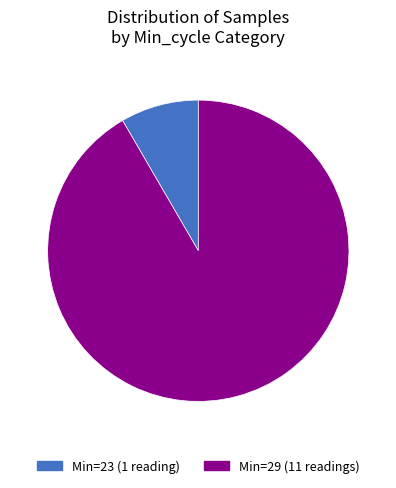

True or false: Min=29 (11 readings) accounts for 84% of the total.

False